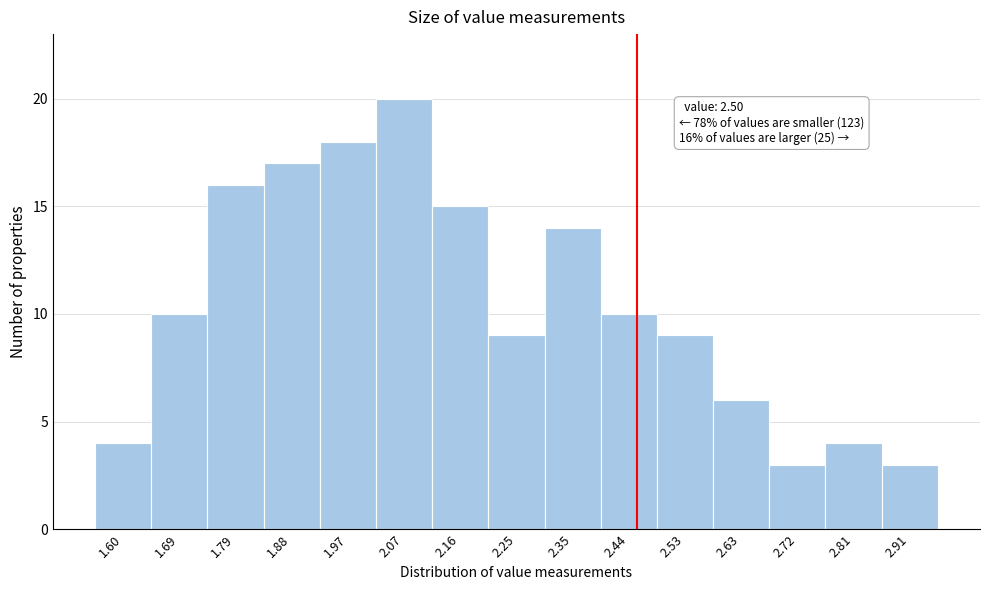

Reading left to right, what are all the values shown in this chart?

1.60=4	1.69=10	1.79=16	1.88=17	1.97=18	2.07=20	2.16=15	2.25=9	2.35=14	2.44=10	2.53=9	2.63=6	2.72=3	2.81=4	2.91=3